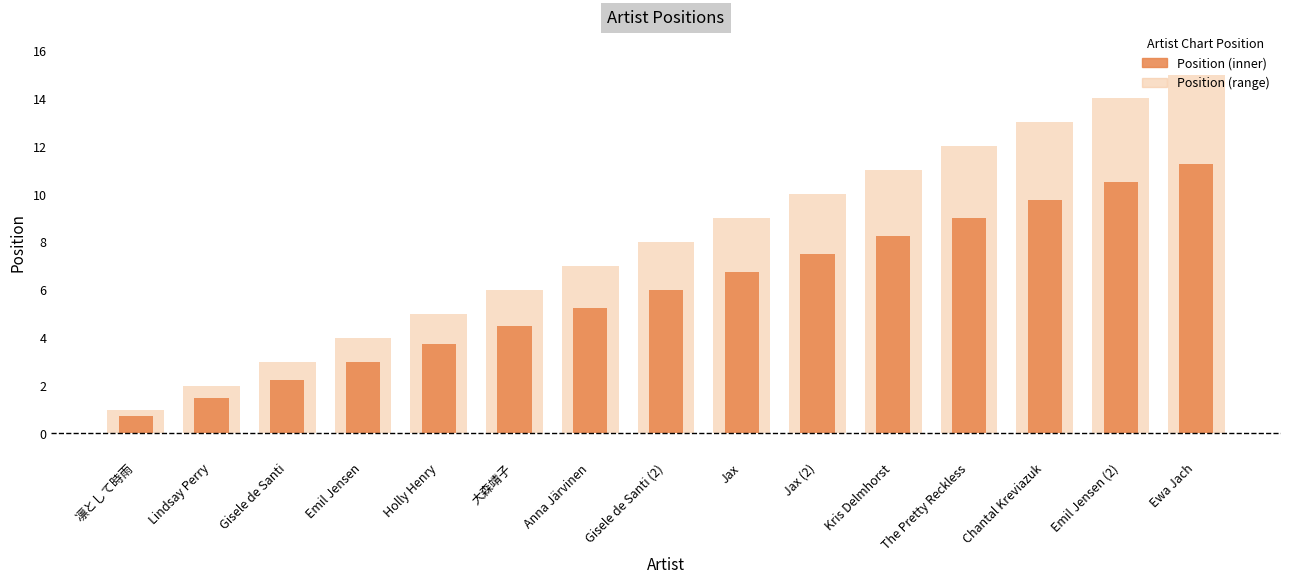

Which has a higher value, Holly Henry or Kris Delmhorst?

Kris Delmhorst